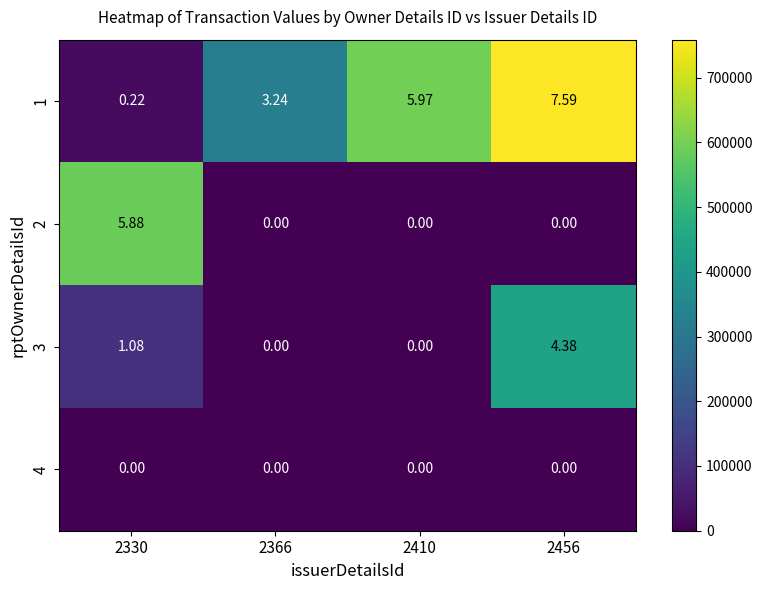

Is the value of 2 at 2456 greater than the value of 1 at 2410?

No